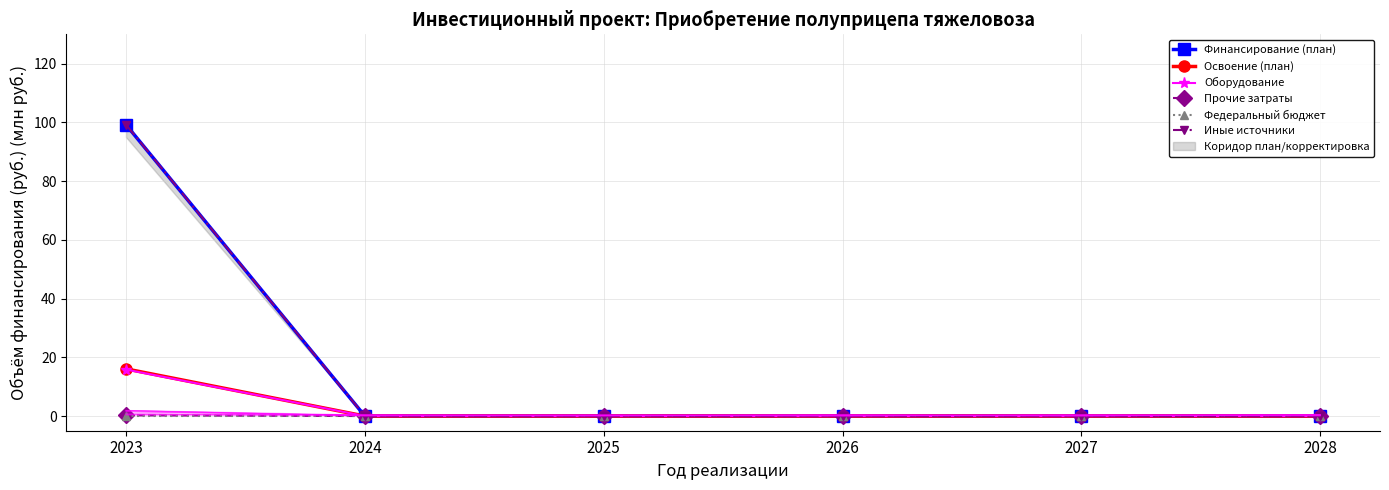

What are all the series names shown in the legend?

Финансирование (план), Освоение (план), Оборудование, Прочие затраты, Федеральный бюджет, Иные источники